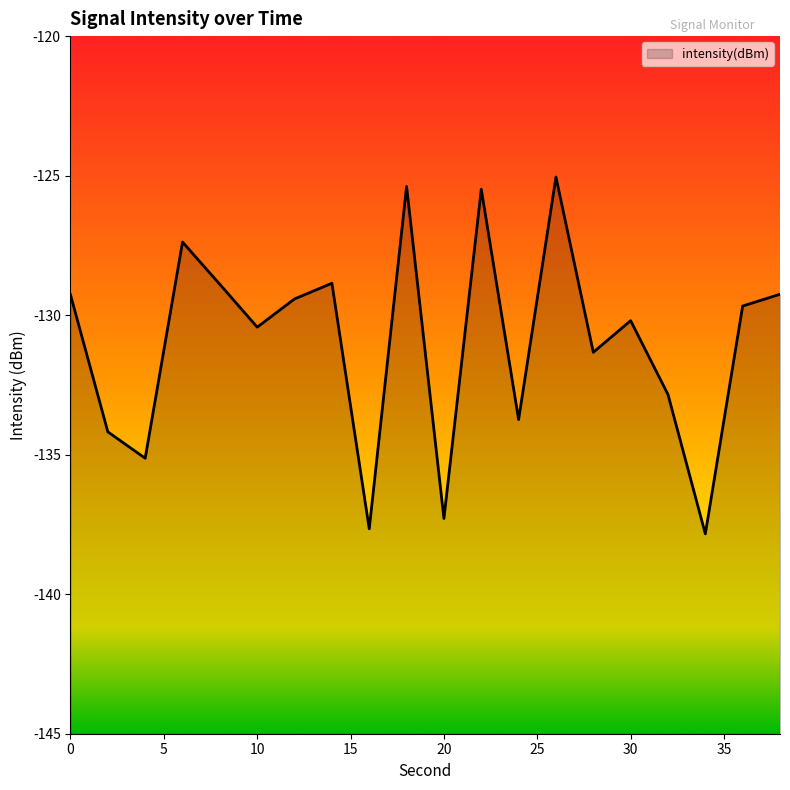

The chart shows a value of -189.5 at 26. True or false?

False